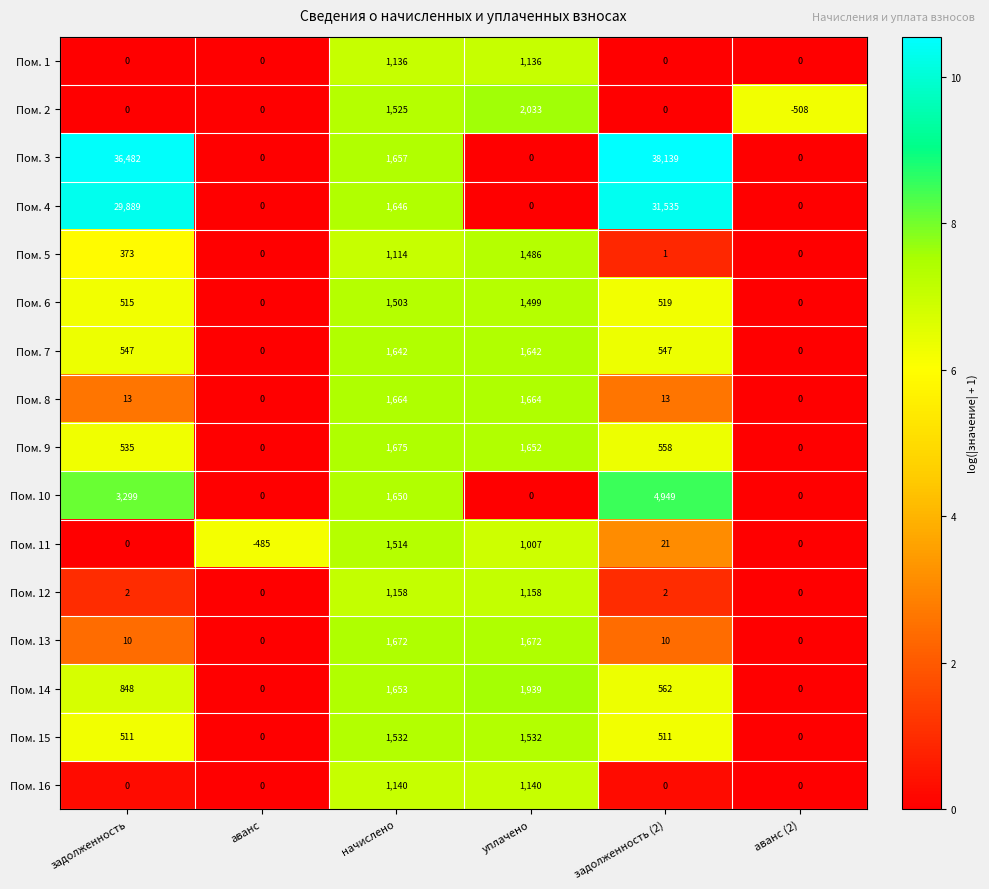

At which category does the chart reach its peak across all series?

задолженность (2)